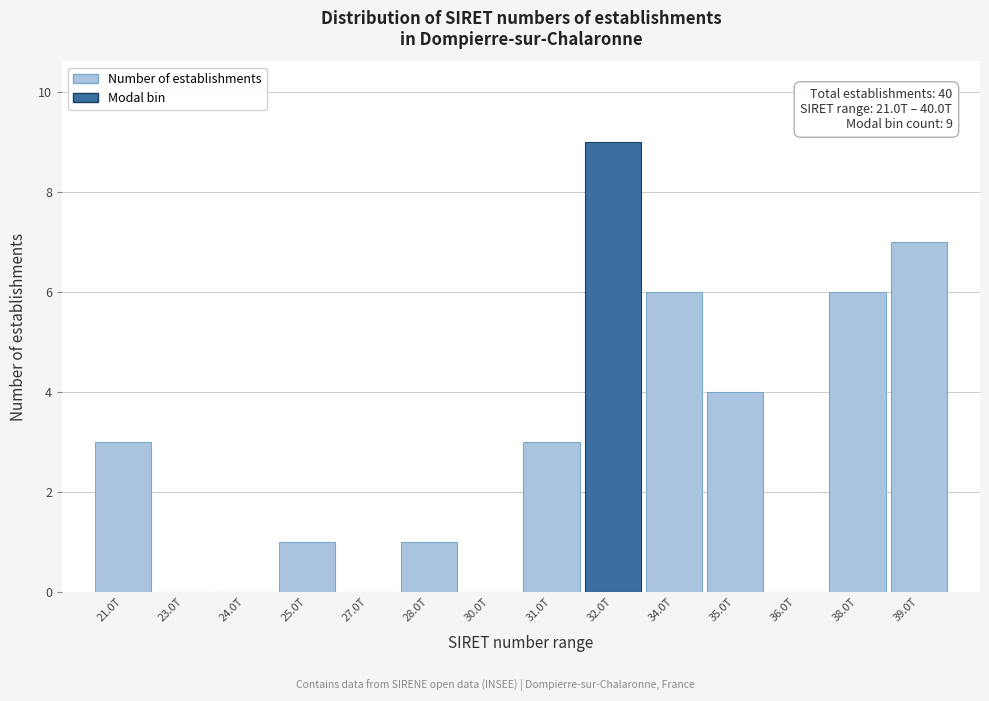

Reading right to left, transcribe all the data shown in this chart.

39.0T=7	38.0T=6	36.0T=0	35.0T=4	34.0T=6	32.0T=9	31.0T=3	30.0T=0	28.0T=1	27.0T=0	25.0T=1	24.0T=0	23.0T=0	21.0T=3